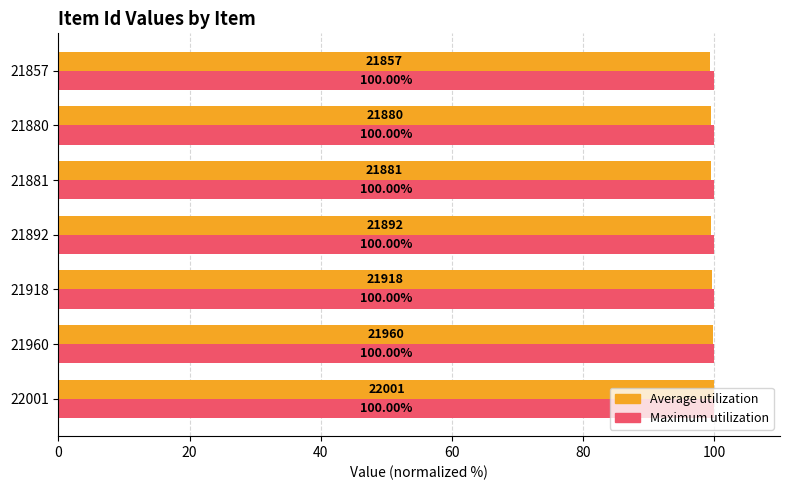

How many Average utilization values are between 99 and 100?

7